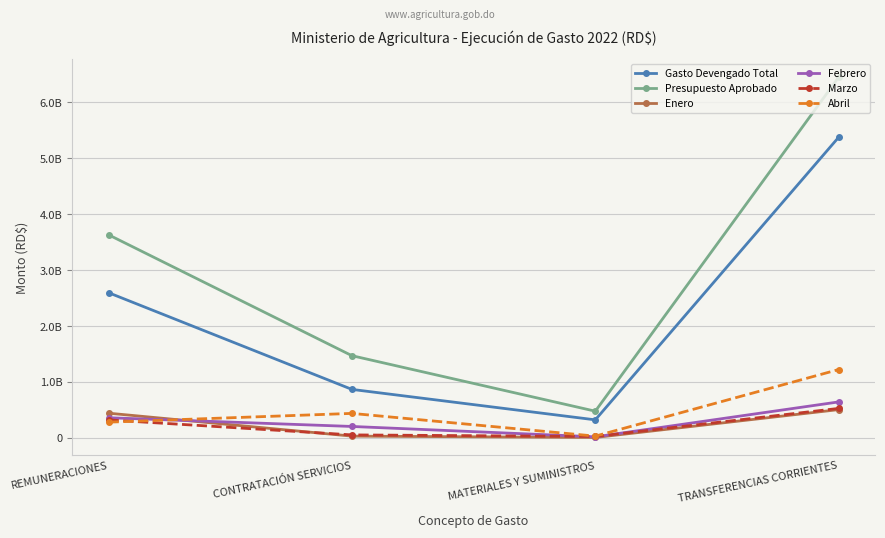

Is this an area chart (filled region under the line)?

No